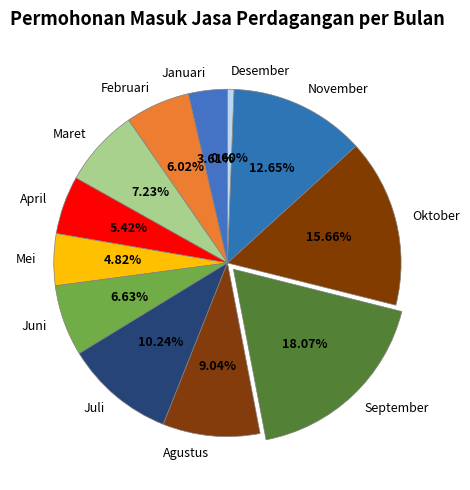

Is there a majority slice in this chart?

No